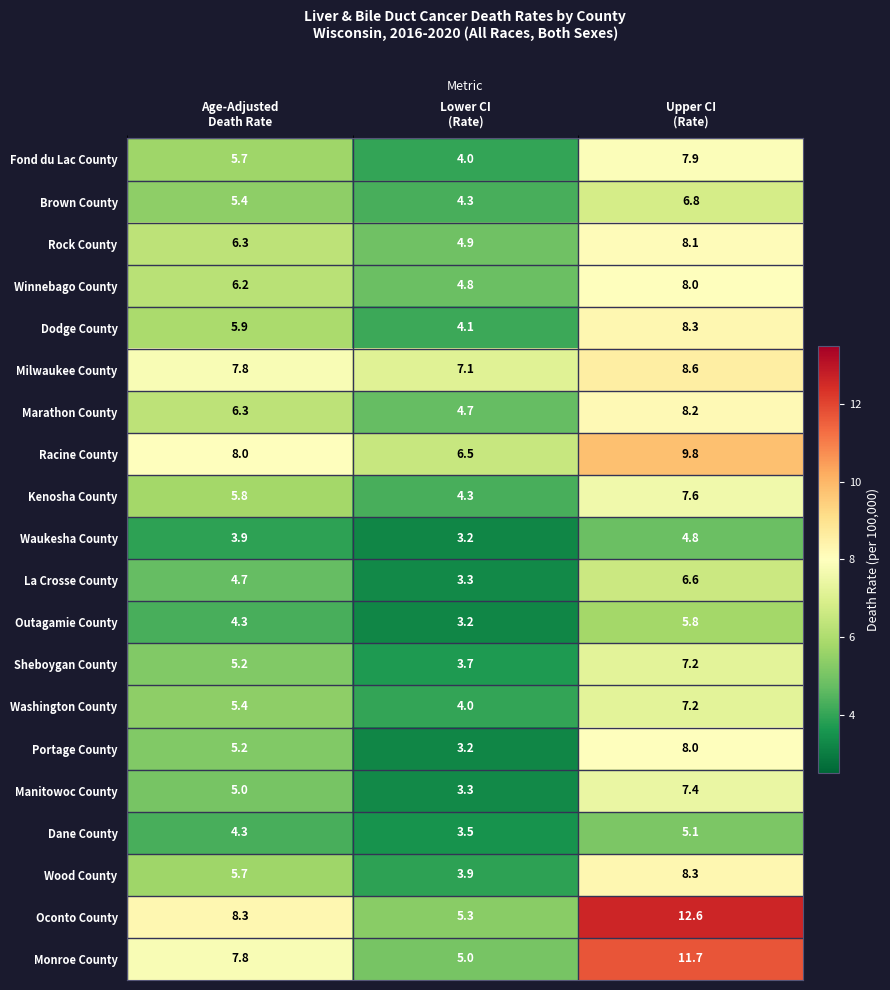

At how many categories does at least one series exceed 3?

3